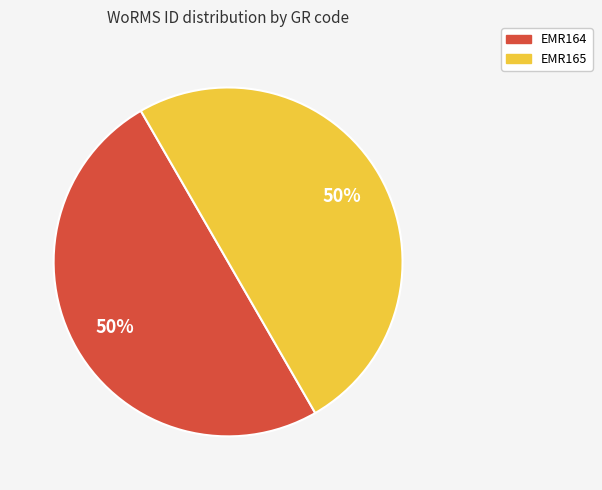

Do EMR164 and EMR165 together represent more than half of the pie?

Yes